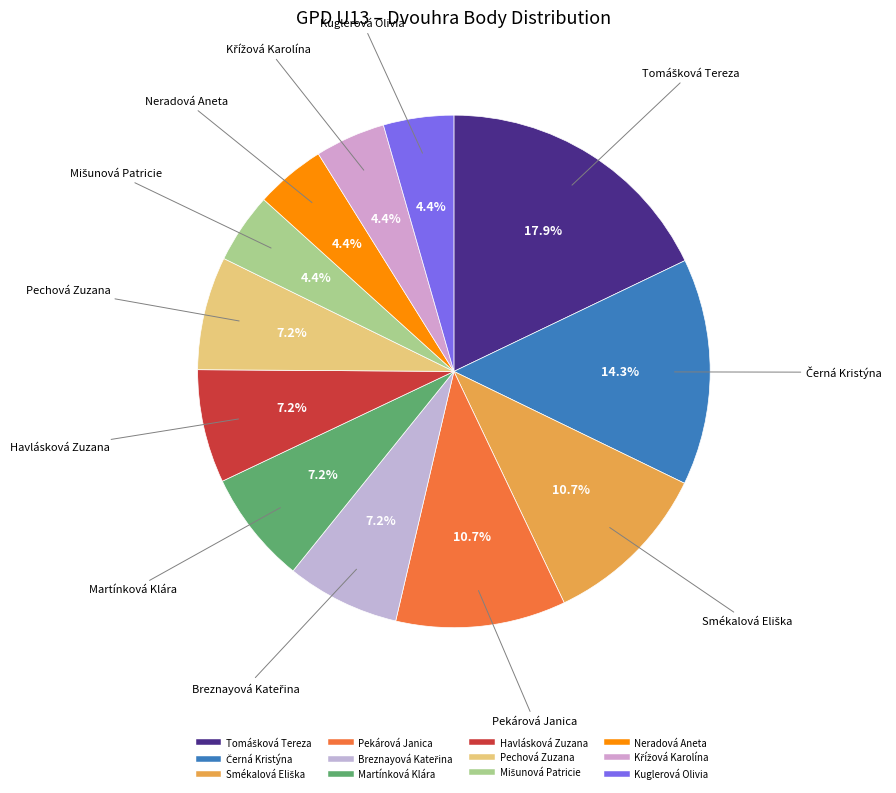

What is the ratio of the value at Kuglerová Olivia to the value at Neradová Aneta?

1.0